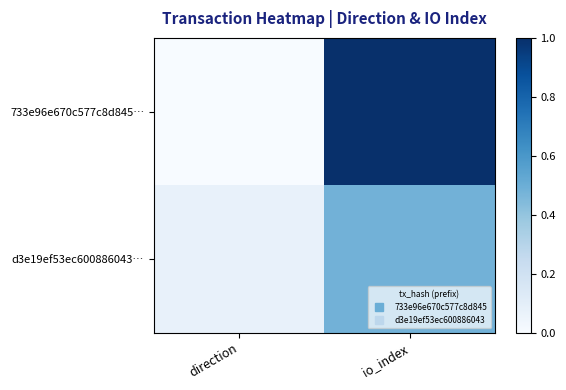

Between direction and io_index, which series saw the biggest shift?

733e96e670c577c8d845…